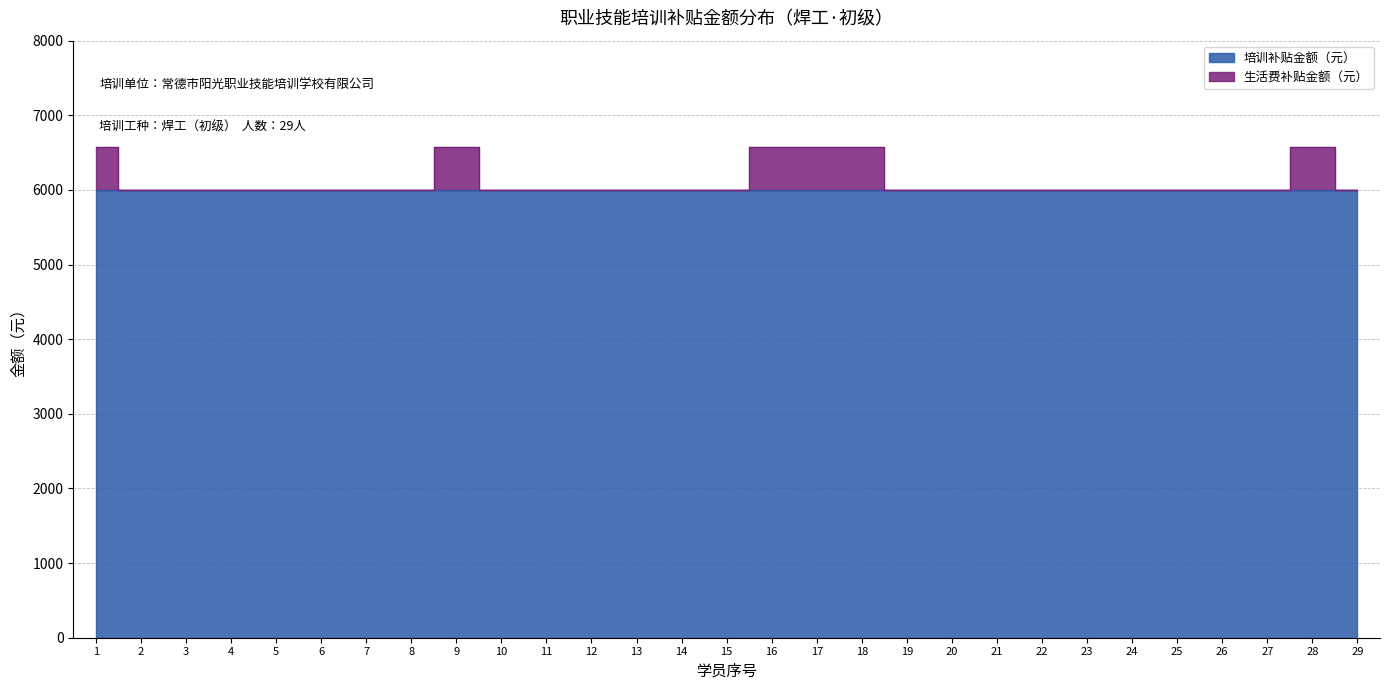

What is the difference between the second highest and minimum values?

570